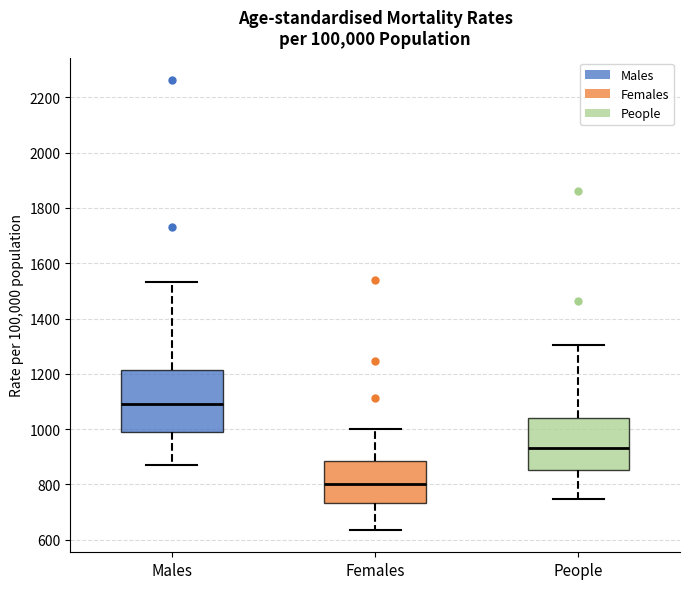

Which box's median line is the lowest?

Females